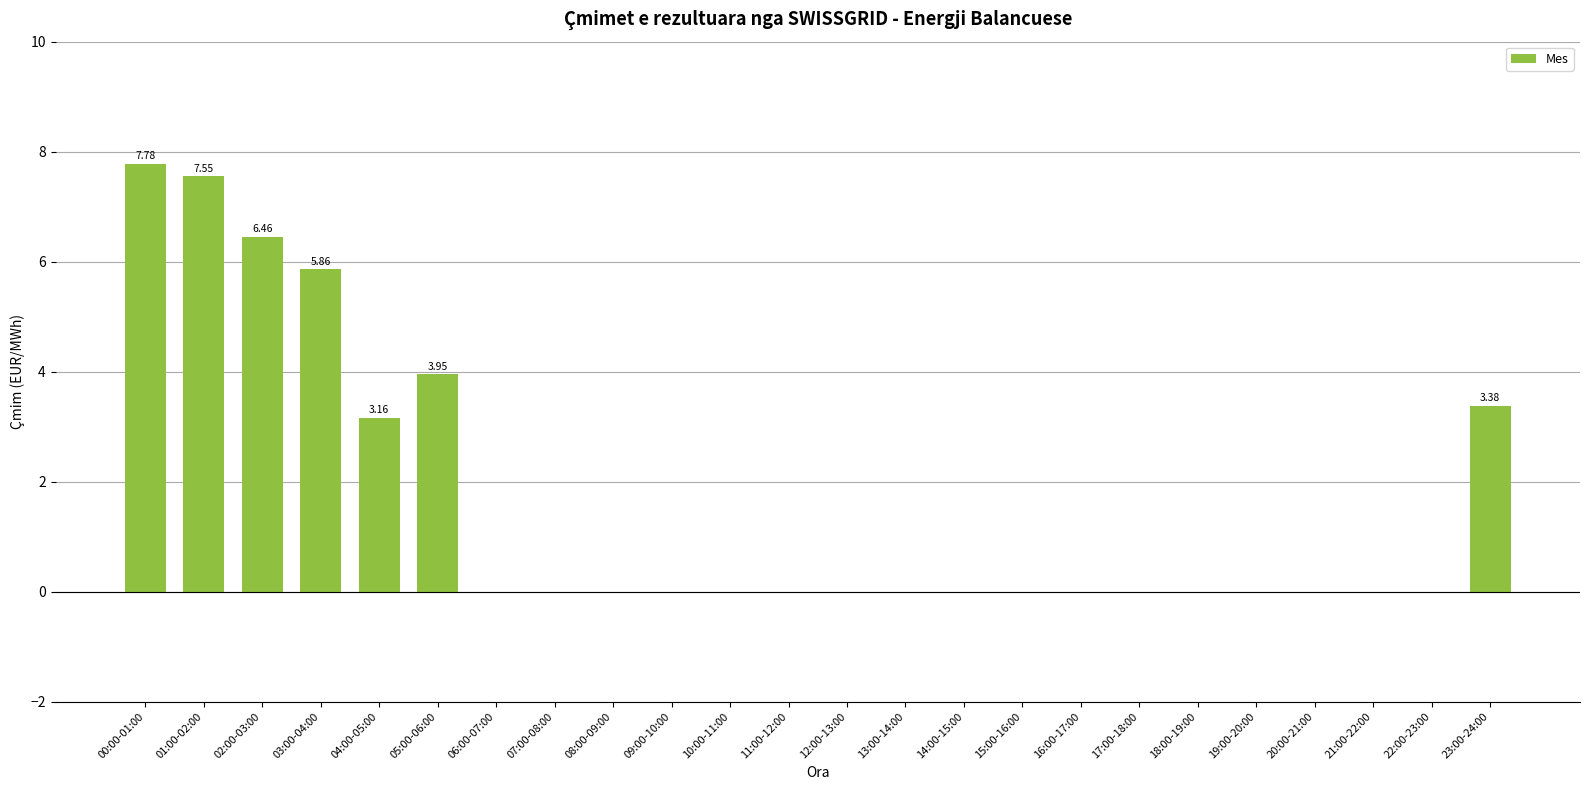

Is it true that the value at 08:00-09:00 is 0.0?

True